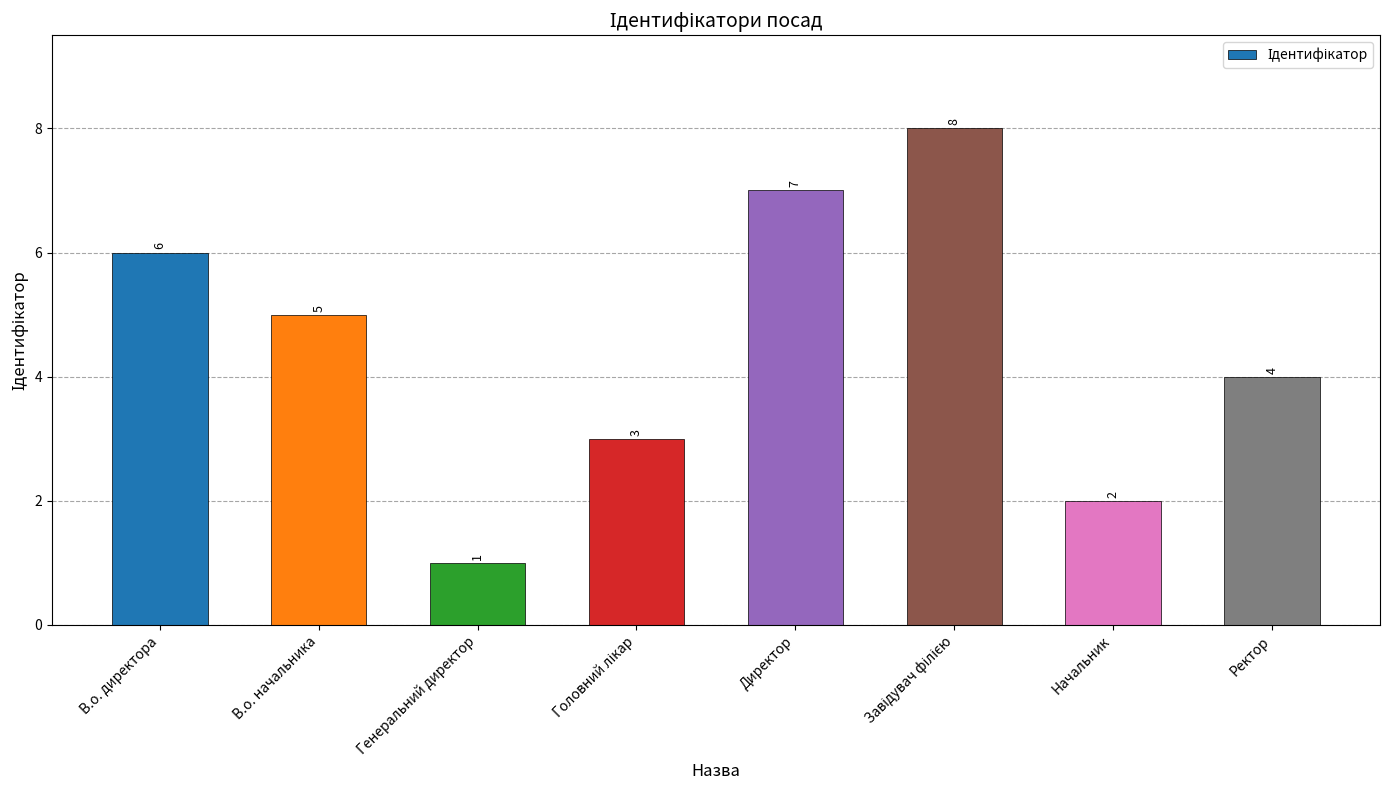

What is the difference between the maximum and minimum values?

7